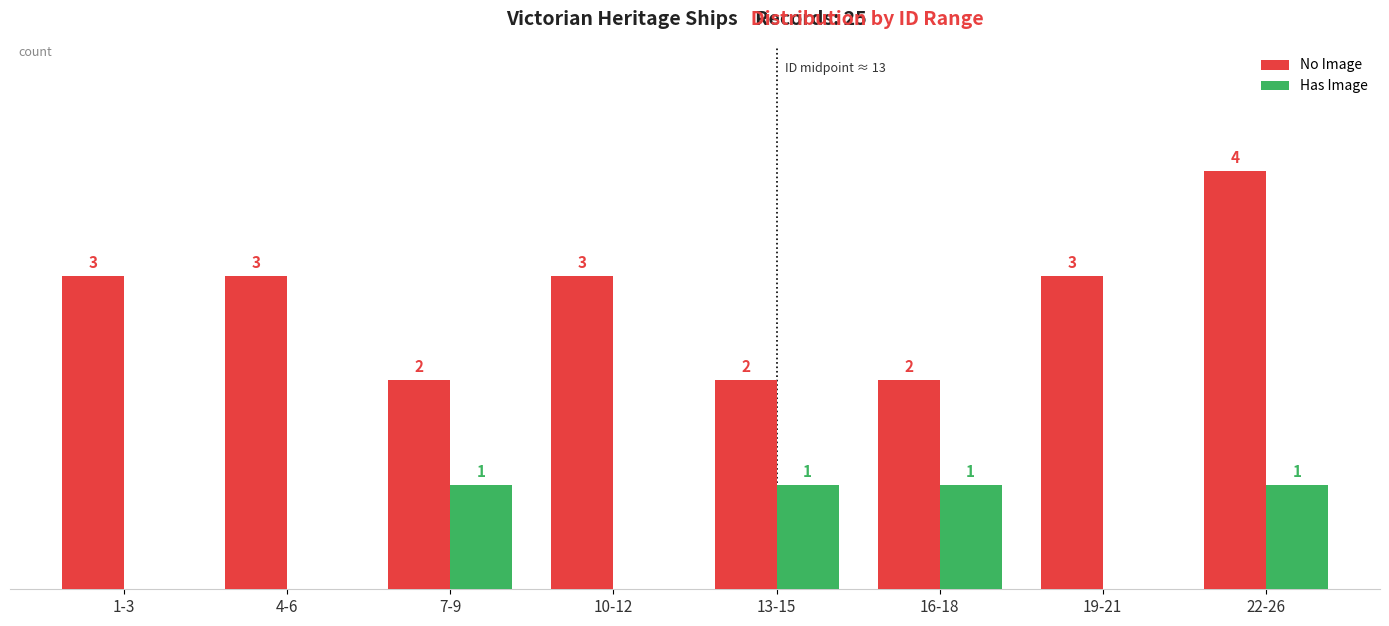

Is the value of No Image at 19-21 greater than the value of Has Image at 16-18?

Yes